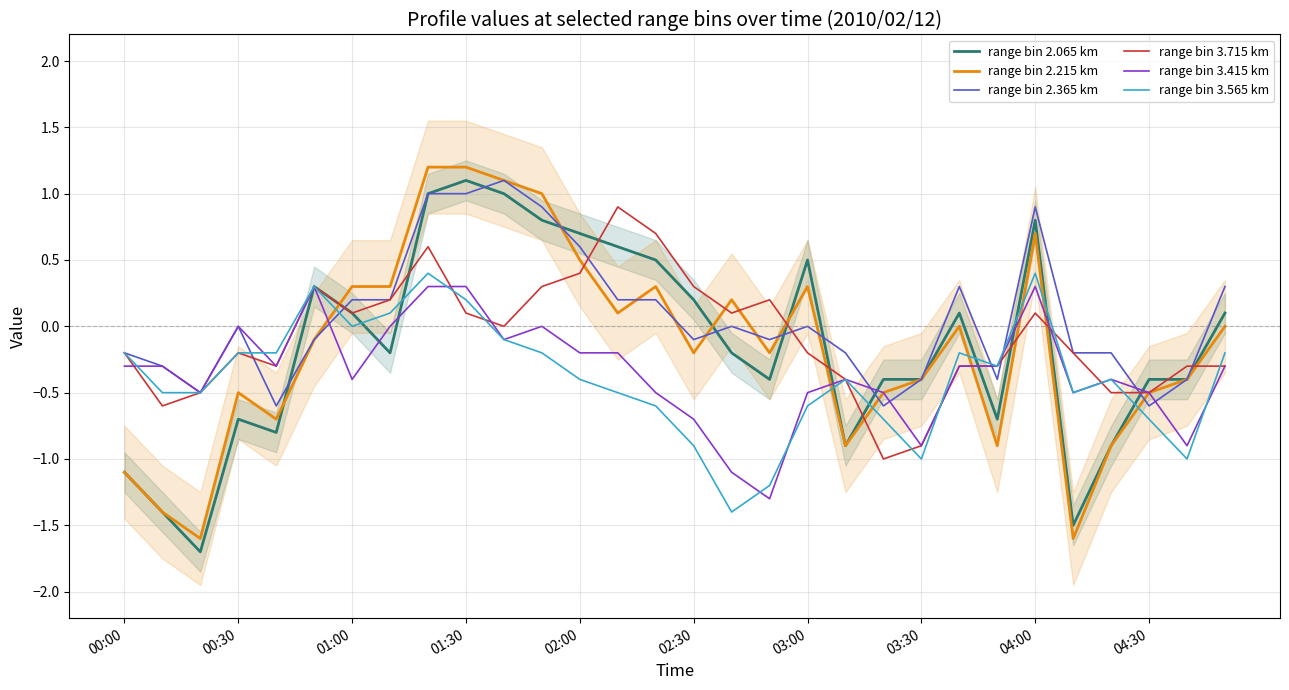

Where is the first local maximum for range bin 2.365 km?

00:30